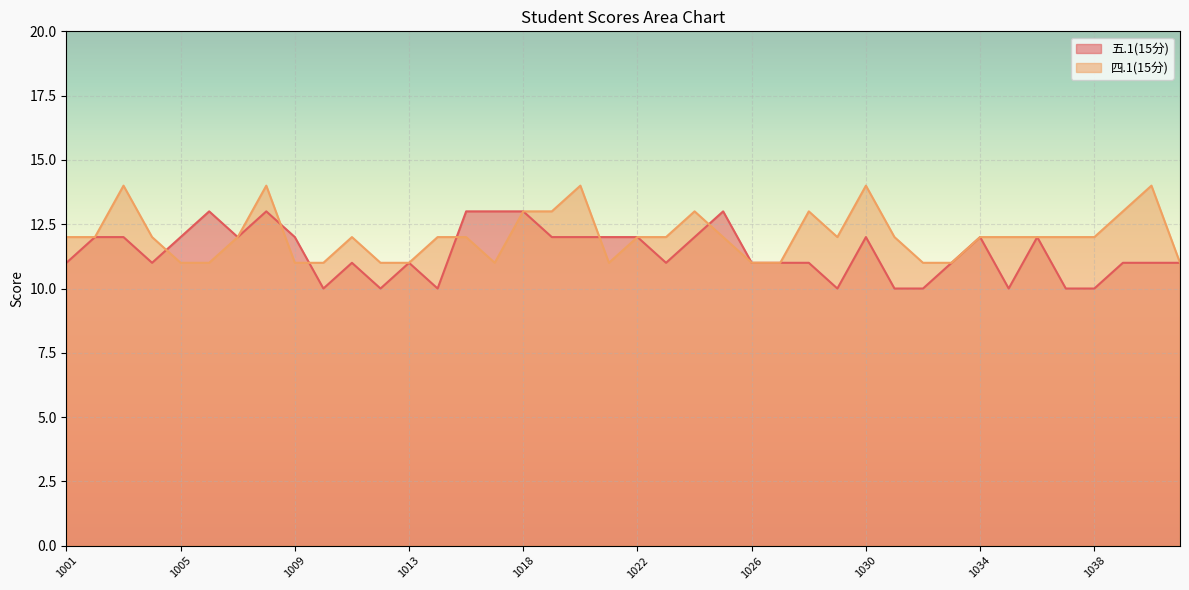

The 四.1(15分) series shows 12 at 2023071029. True or false?

True